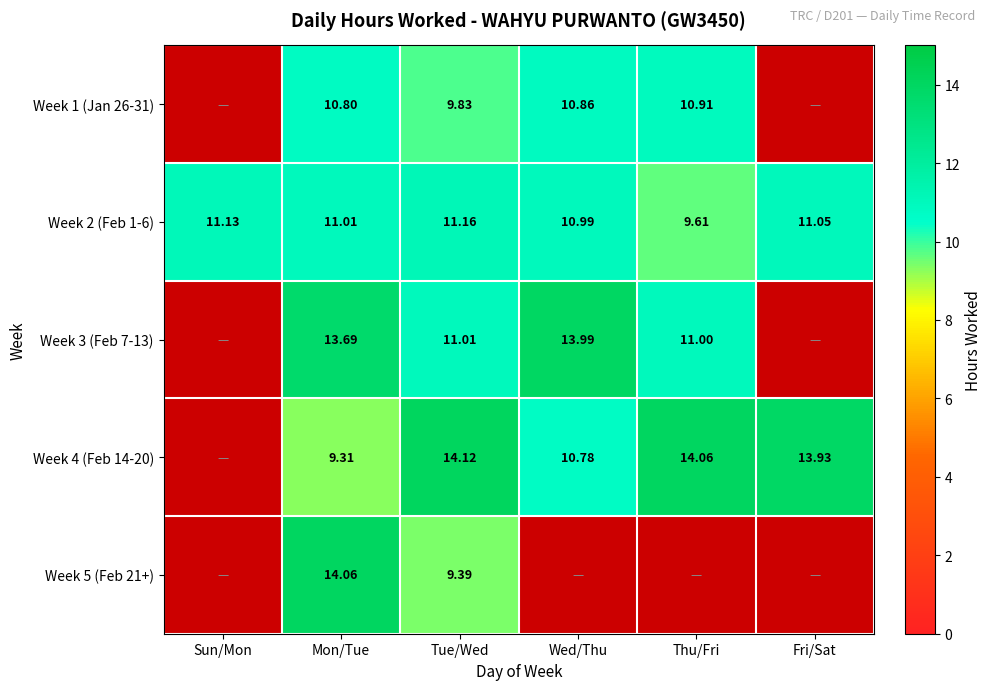

What is the difference between the Week 4 (Feb 14-20) values at Tue/Wed and Fri/Sat?

0.2